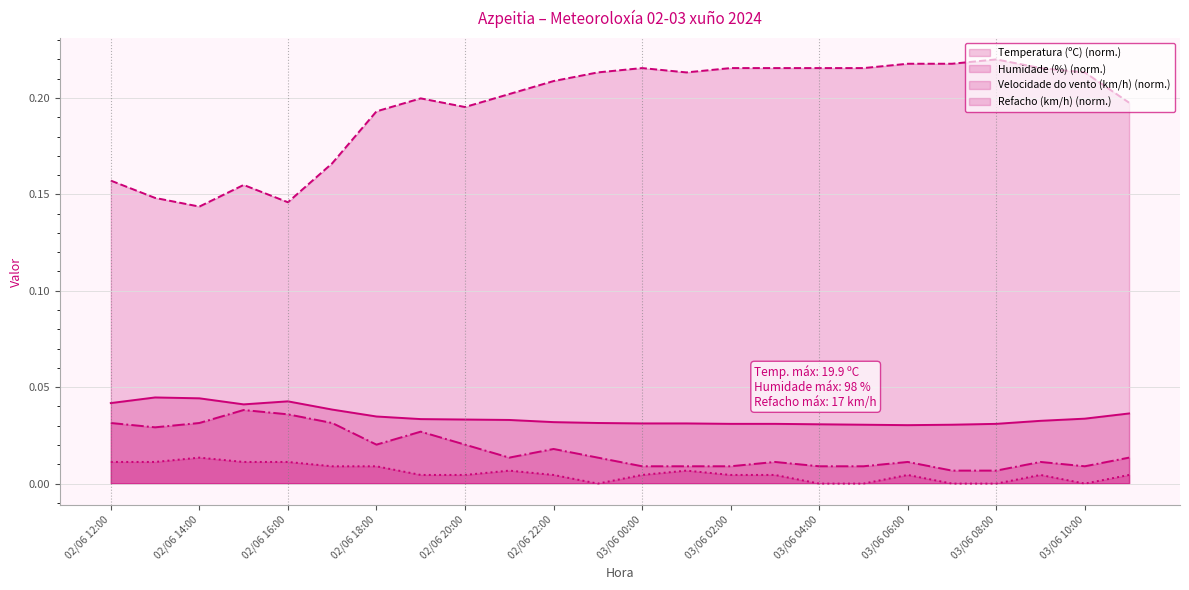

What is the label of the 19th point from the left?

03/06 06:00